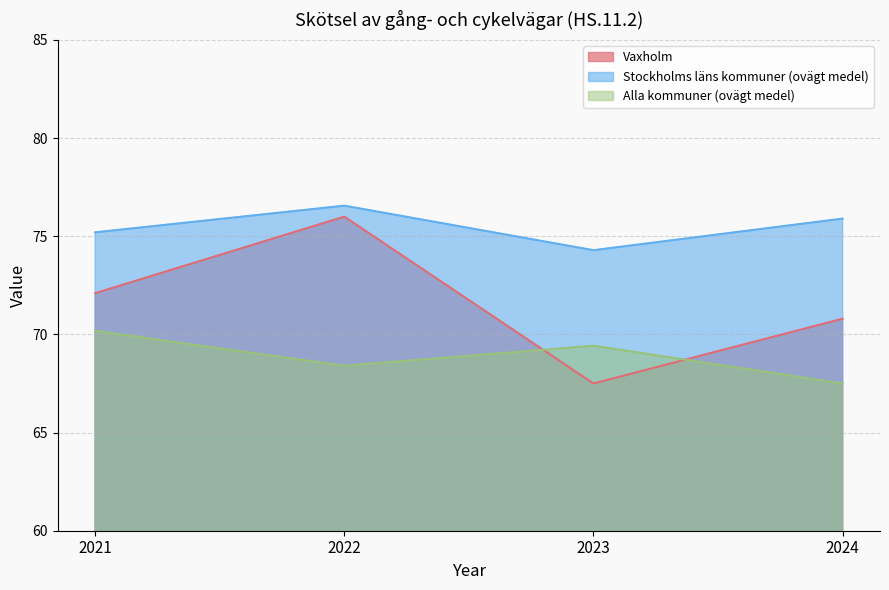

Reading left to right, transcribe all the data shown in this chart.

Vaxholm: 72.1	76.0	67.5	70.8
Stockholms läns kommuner (ovägt medel): 75.2	76.6	74.3	75.9
Alla kommuner (ovägt medel): 70.2	68.4	69.4	67.5